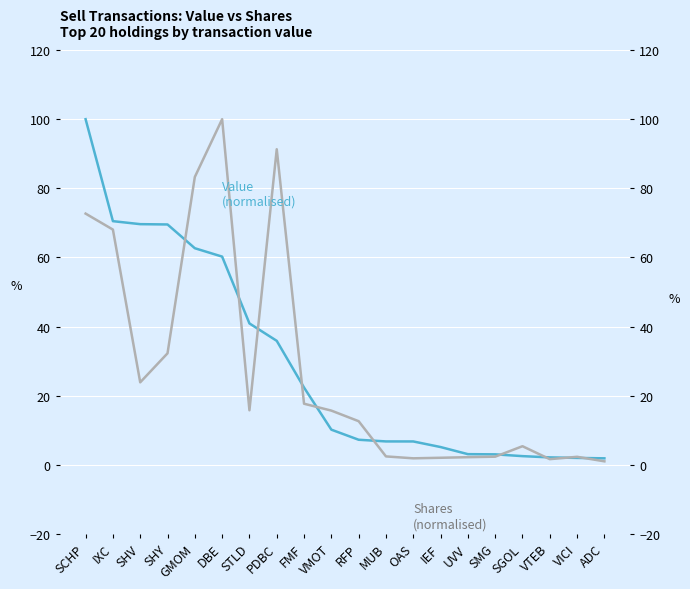

How many data points in Shares (normalised) are above 15?

10